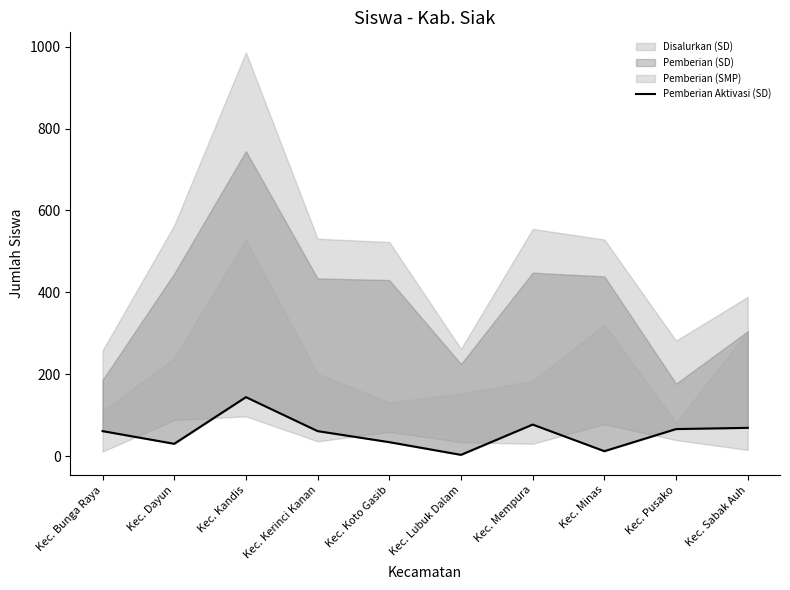

Reading right to left, extract all data points from this chart.

69	66	12	77	3	34	61	144	30	61